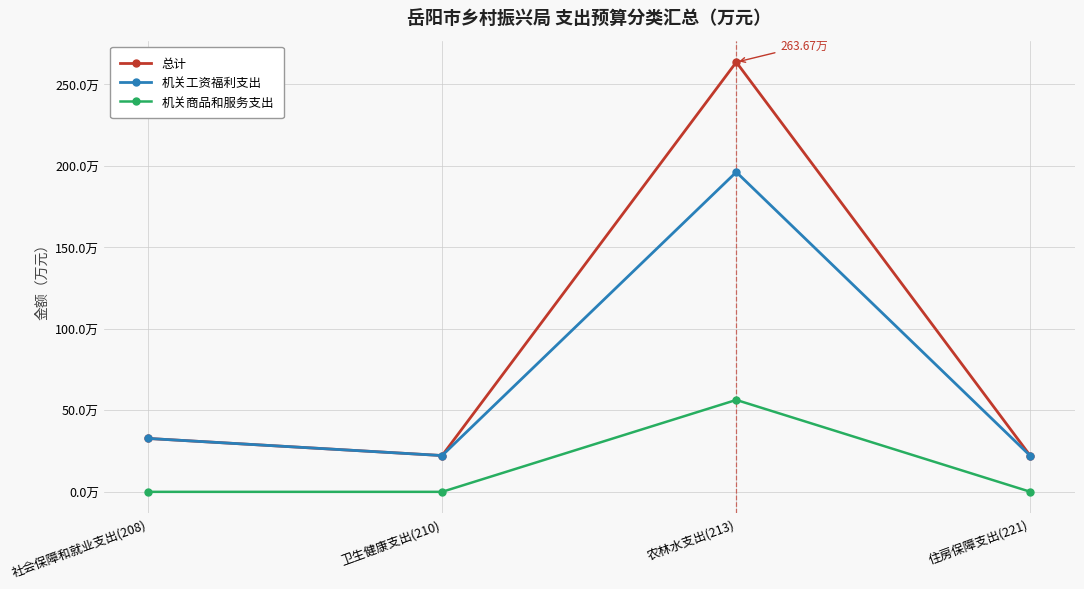

Which has a higher value, 农林水支出(213) or 社会保障和就业支出(208)?

农林水支出(213)